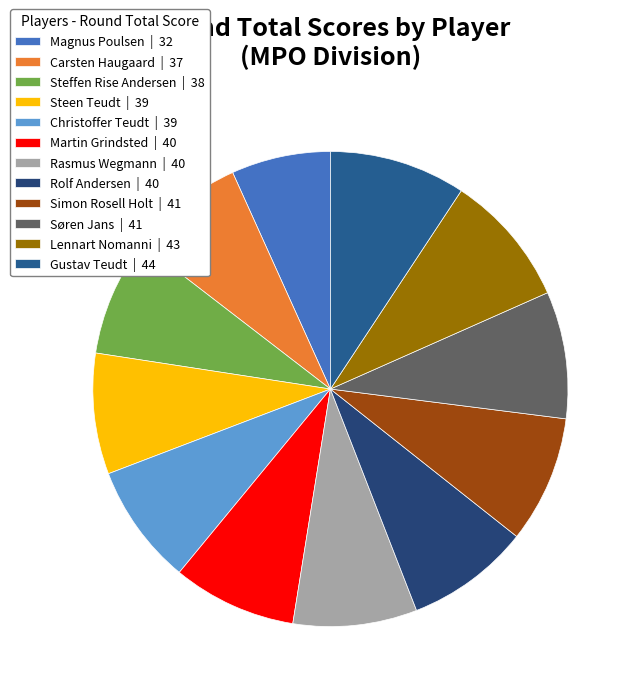

How many segments does this pie chart have?

12